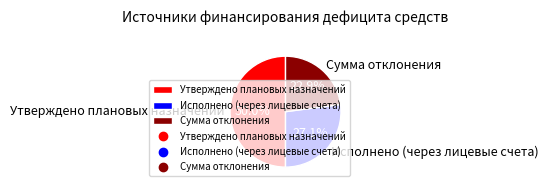

What percentage is the Утверждено плановых назначений slice, to the nearest percent?

50%